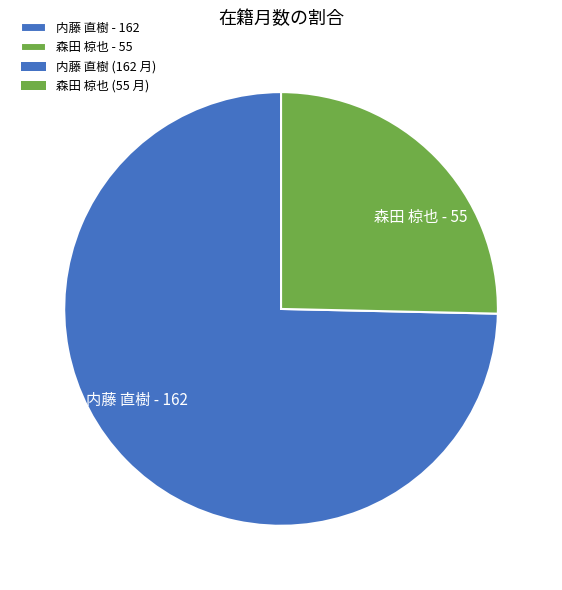

Does 内藤 直樹 represent more than half of the total?

Yes